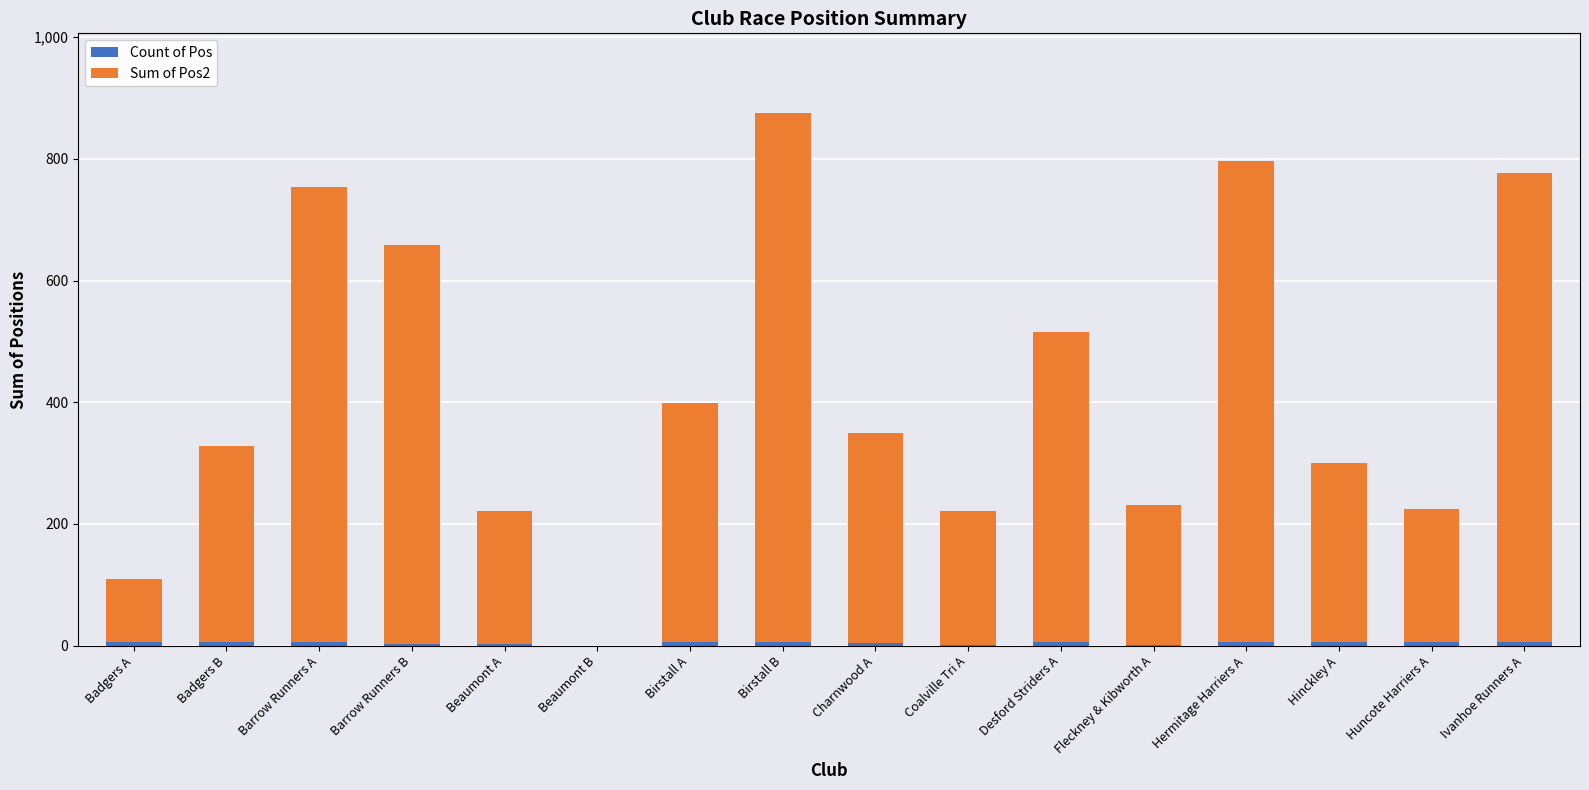

Count the number of categories in the chart.

16